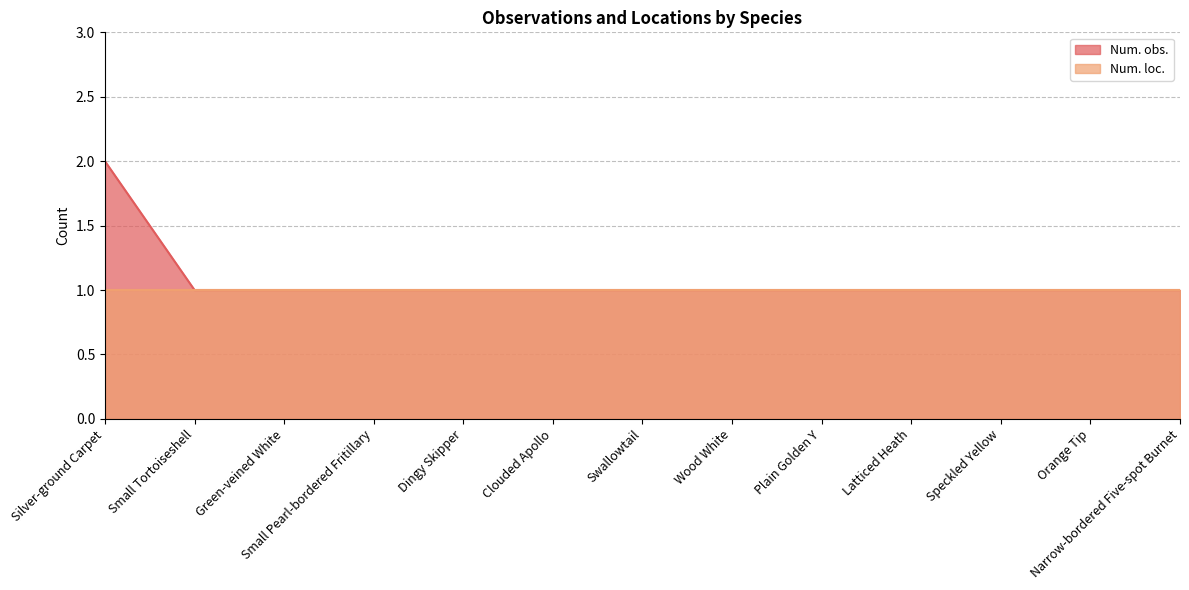

At which category does the chart reach its minimum across all series?

Small Tortoiseshell